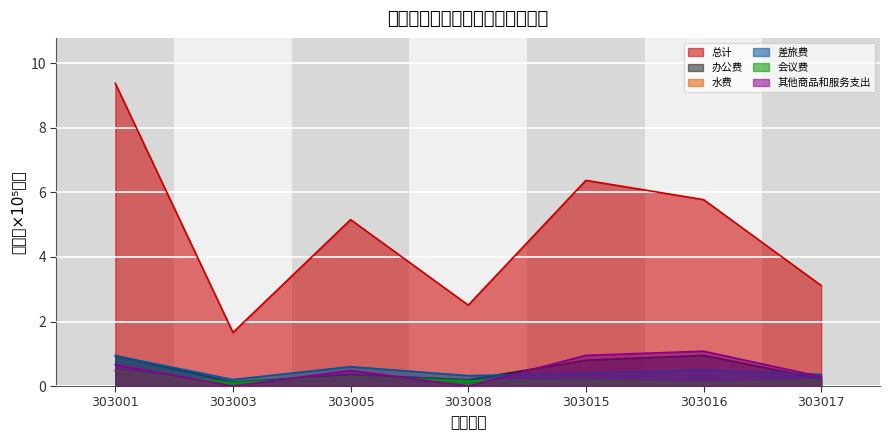

The value of 会议费 at 303017 is 0.1. True or false?

False